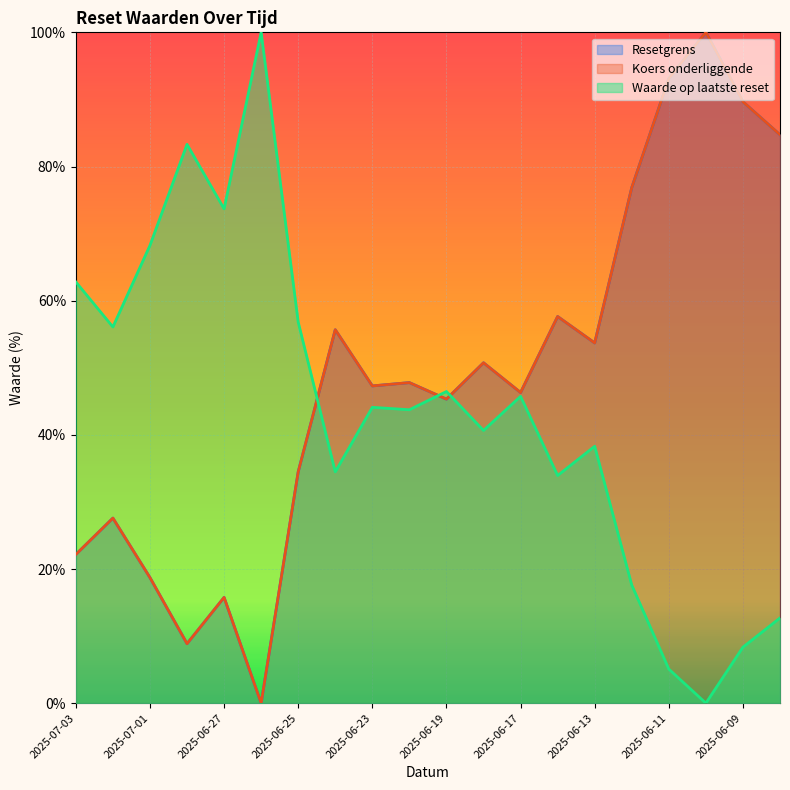

True or false: Waarde op laatste reset and Koers onderliggende cross at least once.

True